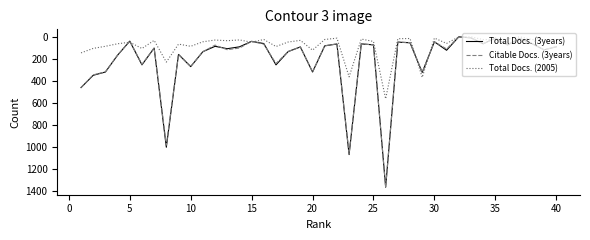

Is this an area chart (filled region under the line)?

No